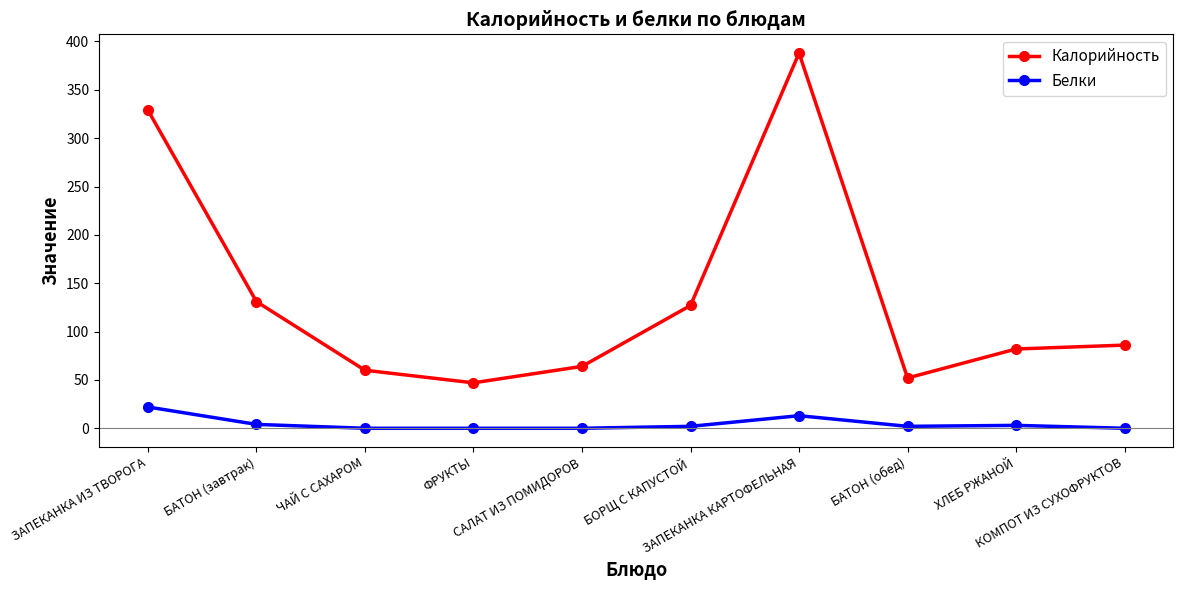

List the series in order of their peak value, highest first.

Калорийность, Белки